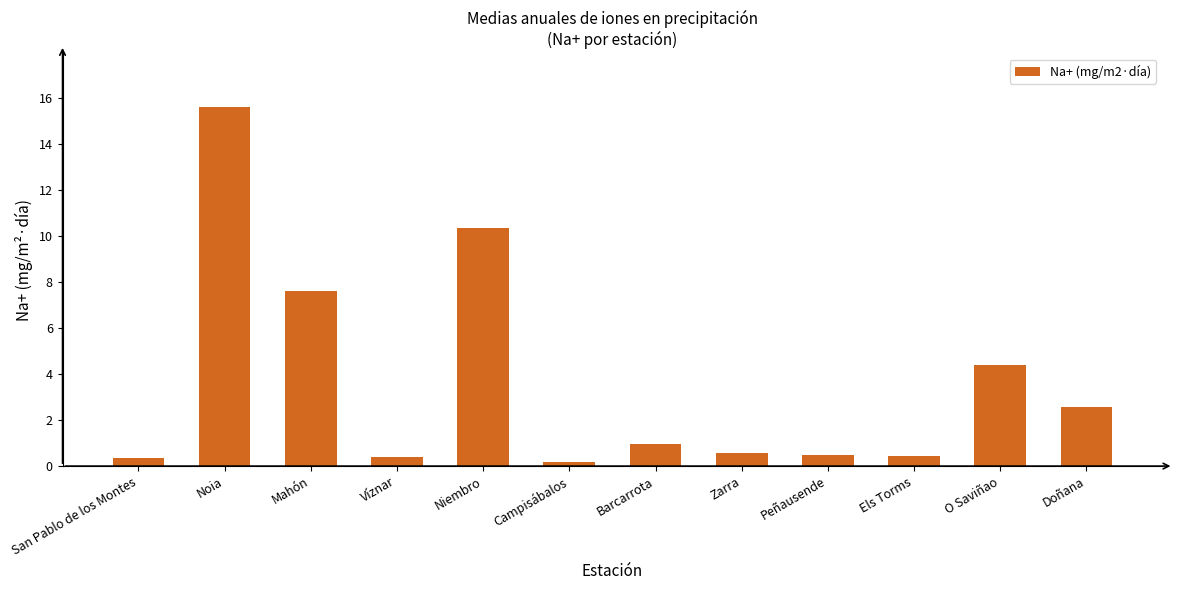

At which category does the chart reach its peak across all series?

Noia